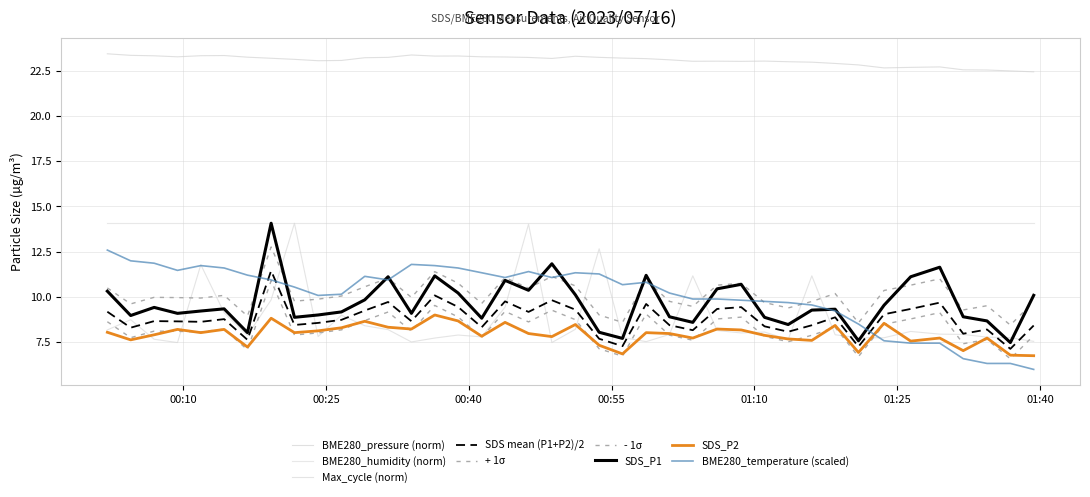

Which series has the largest range (max minus min)?

BME280_temperature